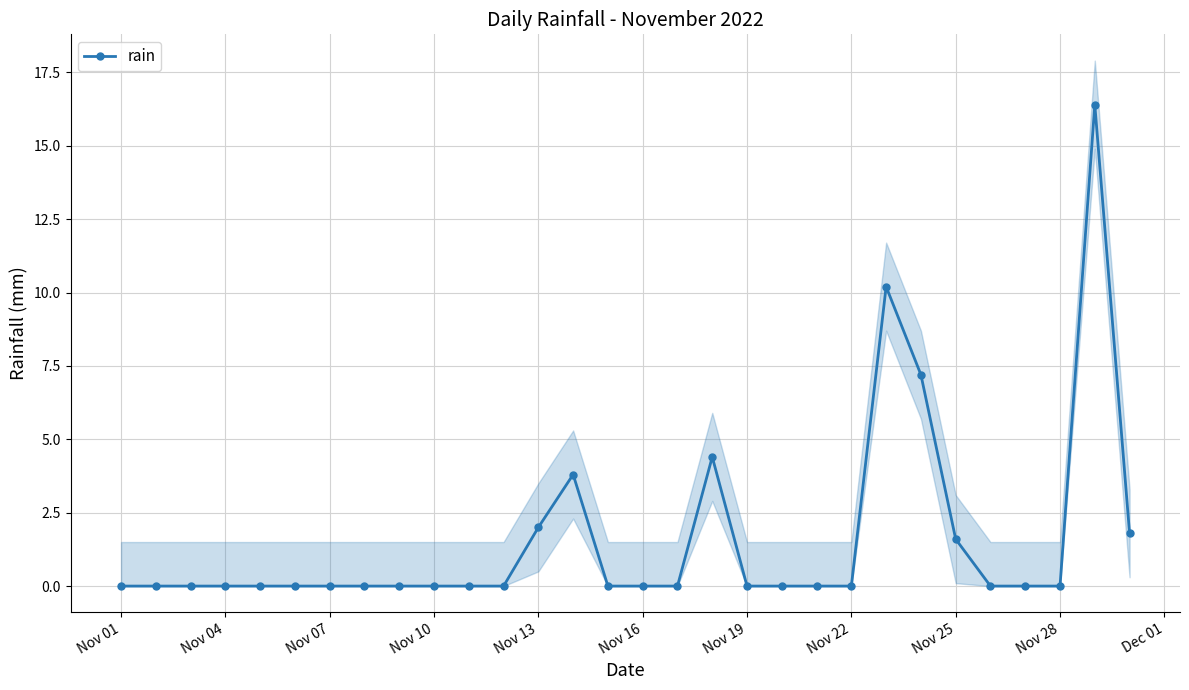

What is the highest value of the rain series?

16.4